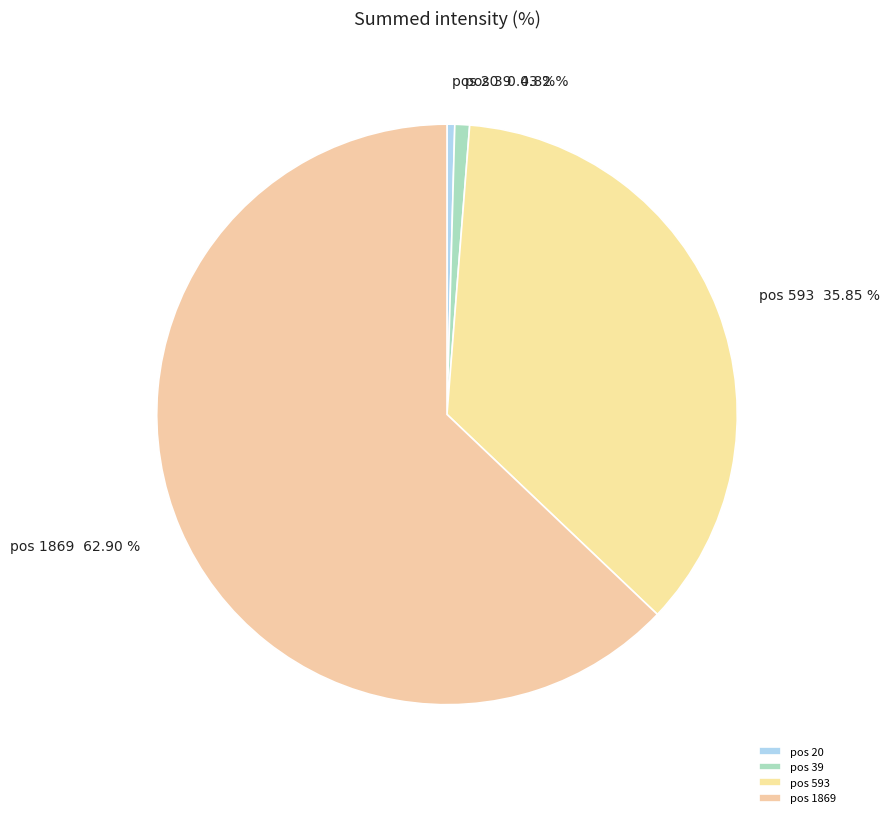

Is there any slice that represents more than half of the pie?

Yes